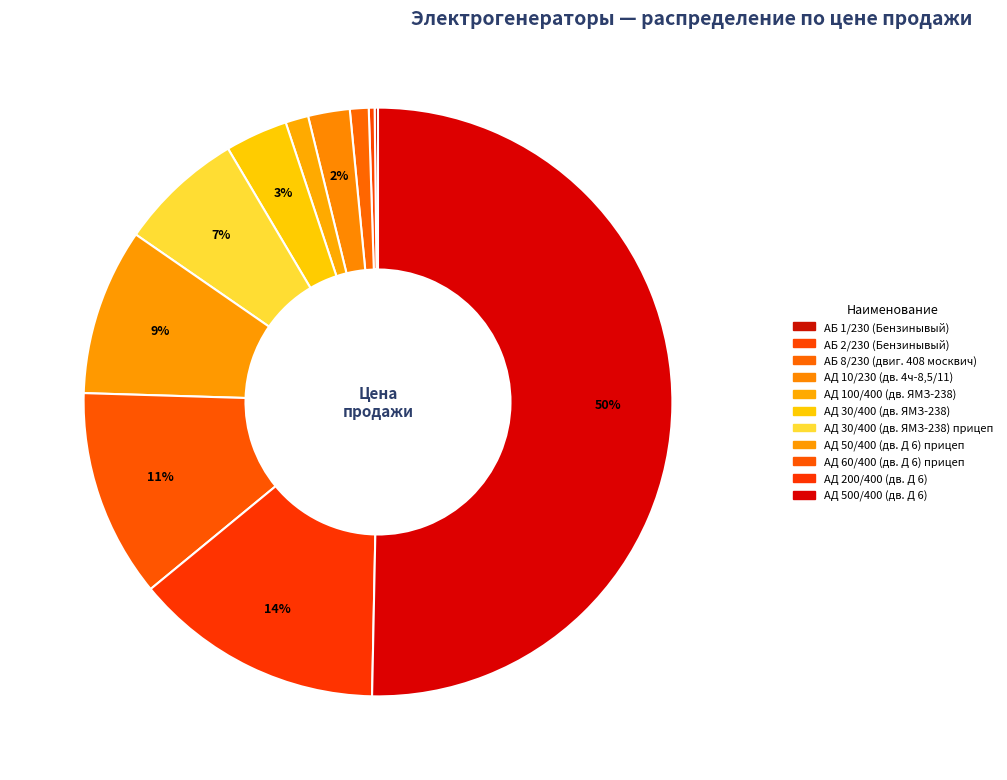

Rank the categories by value from lowest to highest.

АБ 1/230 (Бензинывый), АБ 2/230 (Бензинывый), АБ 8/230 (двиг. 408 москвич), АД 100/400 (дв. ЯМЗ-238), АД 10/230 (дв. 4ч-8,5/11), АД 30/400 (дв. ЯМЗ-238), АД 30/400 (дв. ЯМЗ-238) прицеп, АД 50/400 (дв. Д 6) прицеп, АД 60/400 (дв. Д 6) прицеп, АД 200/400 (дв. Д 6), АД 500/400 (дв. Д 6)